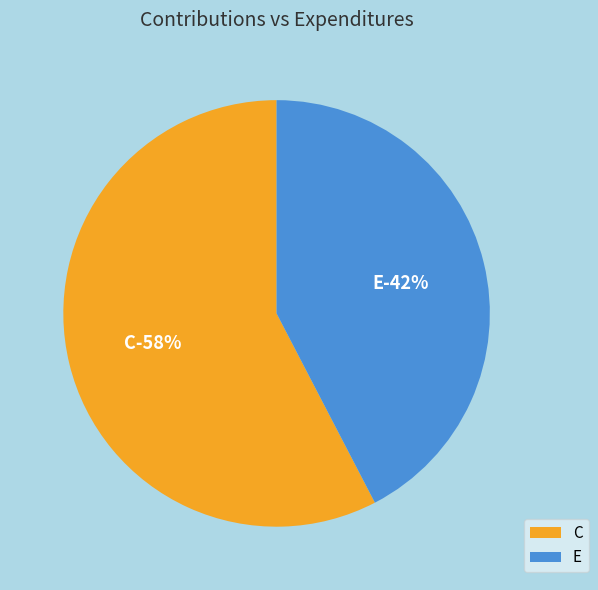

Rank the categories by value from lowest to highest.

E, C